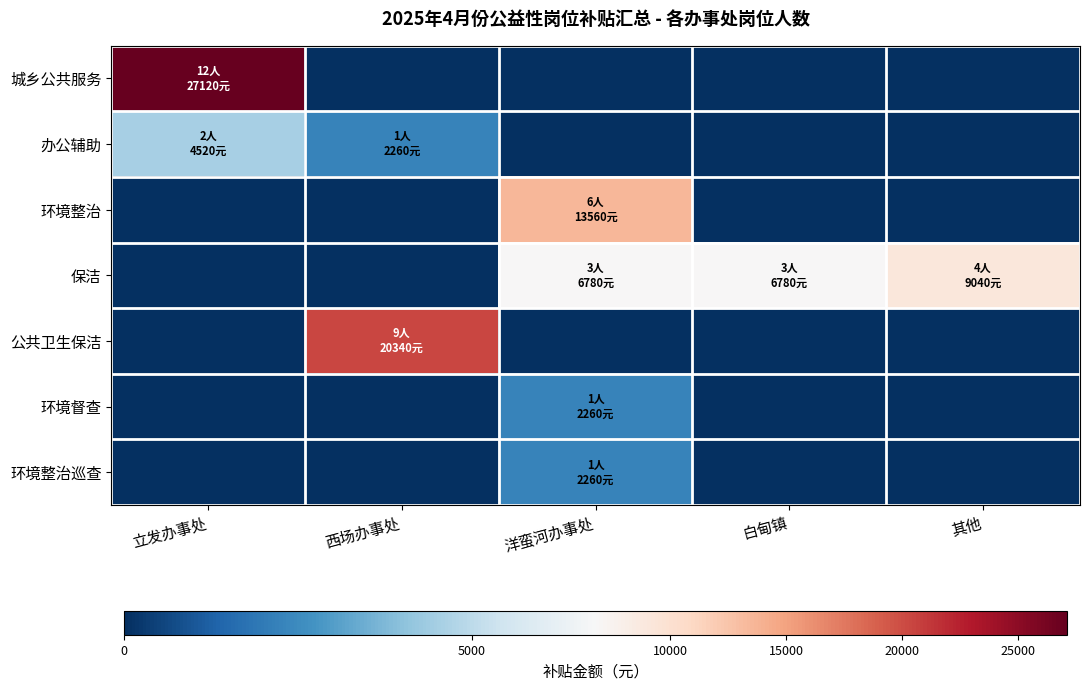

Reading left to right, what are all the values shown in this chart?

城乡公共服务: 立发办事处=27120	西场办事处=0	洋蛮河办事处=0	白甸镇=0	其他=0
办公辅助: 立发办事处=4520	西场办事处=2260	洋蛮河办事处=0	白甸镇=0	其他=0
环境整治: 立发办事处=0	西场办事处=0	洋蛮河办事处=13560	白甸镇=0	其他=0
保洁: 立发办事处=0	西场办事处=0	洋蛮河办事处=6780	白甸镇=6780	其他=9040
公共卫生保洁: 立发办事处=0	西场办事处=20340	洋蛮河办事处=0	白甸镇=0	其他=0
环境督查: 立发办事处=0	西场办事处=0	洋蛮河办事处=2260	白甸镇=0	其他=0
环境整治巡查: 立发办事处=0	西场办事处=0	洋蛮河办事处=2260	白甸镇=0	其他=0